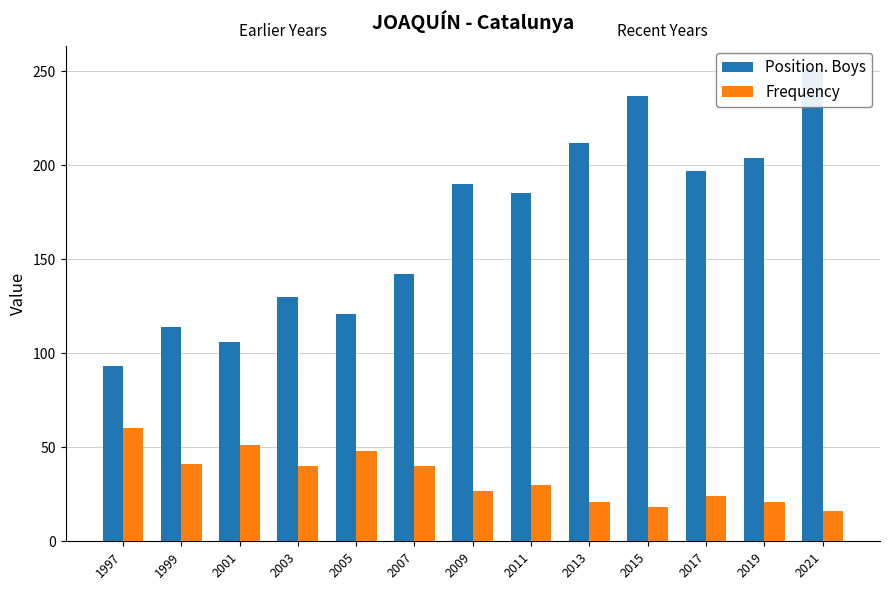

Which category has the lowest value across all series?

2021